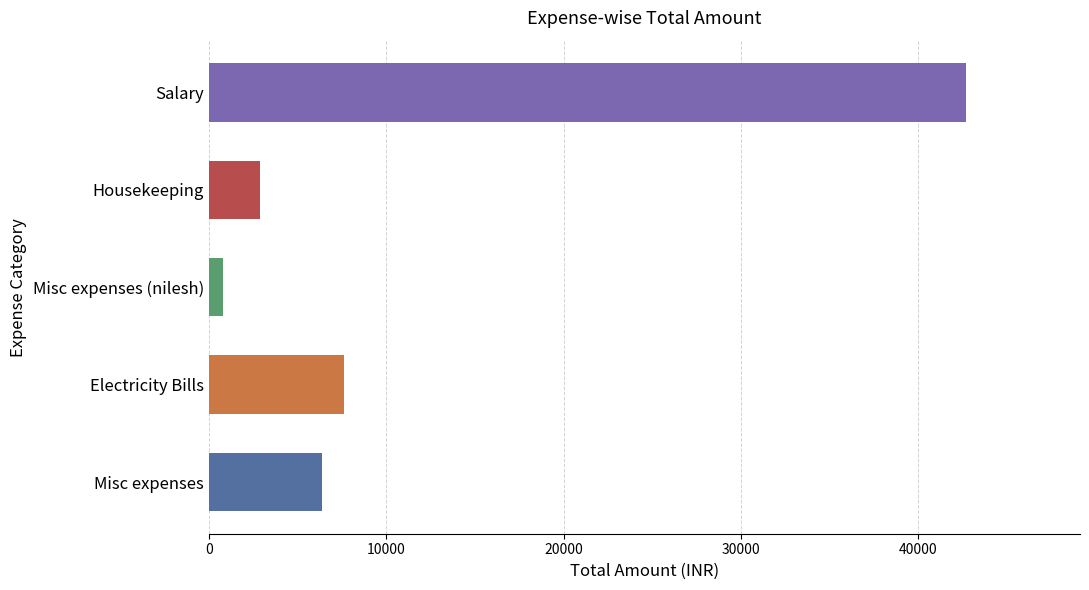

Reading bottom to top, transcribe all the data shown in this chart.

Misc expenses=6400	Electricity Bills=7600	Misc expenses (nilesh)=800	Housekeeping=2900	Salary=42700